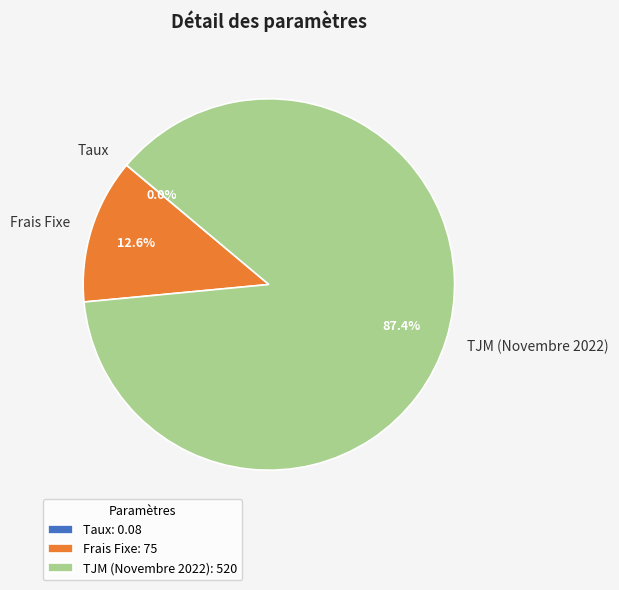

Is there a majority slice in this chart?

Yes